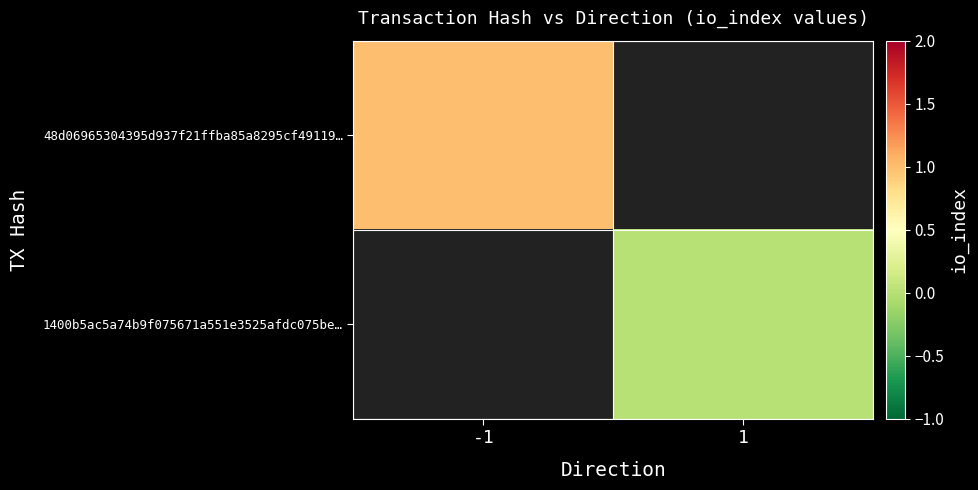

At how many categories does at least one series exceed 0?

1